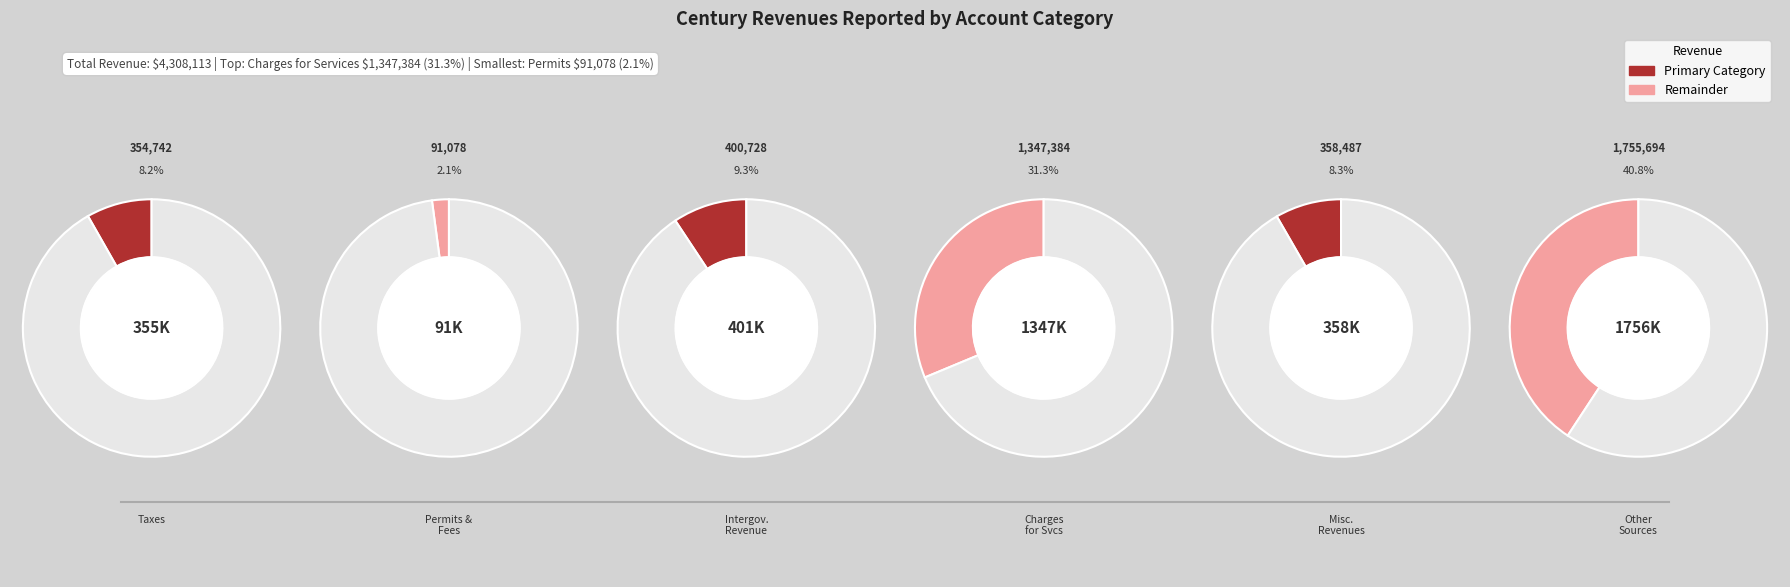

Which has a higher value, Charges for Services or Miscellaneous Revenues?

Charges for Services